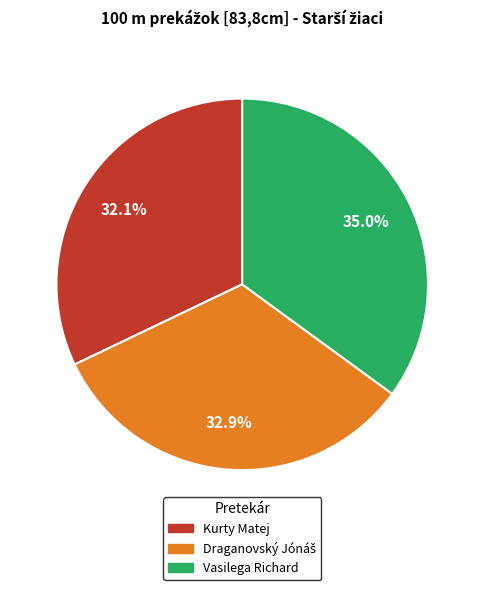

To the nearest percent, what portion does Vasilega Richard represent?

35%